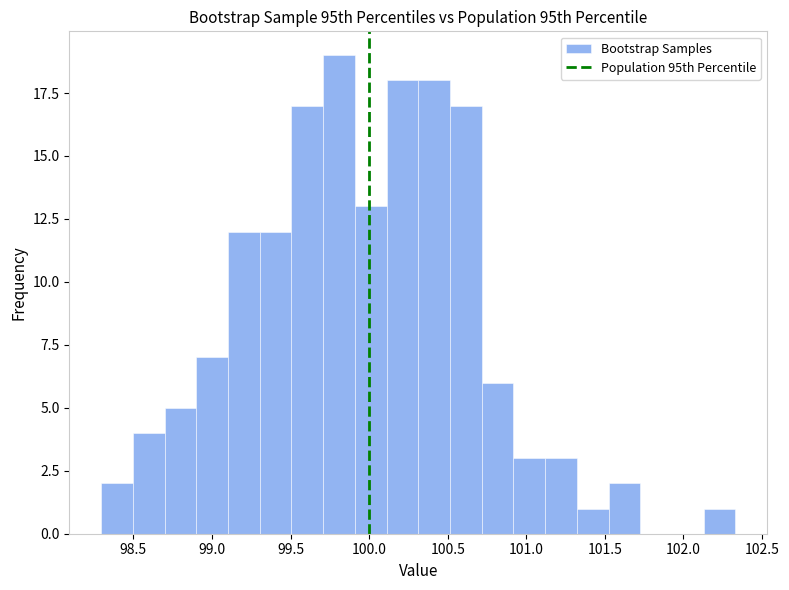

How tall is the bar that spans 100.70 to 100.90 on the x-axis? Neither the bar edges nor the heights are printed on the chart, so give them approximately, as read against the axes.

6